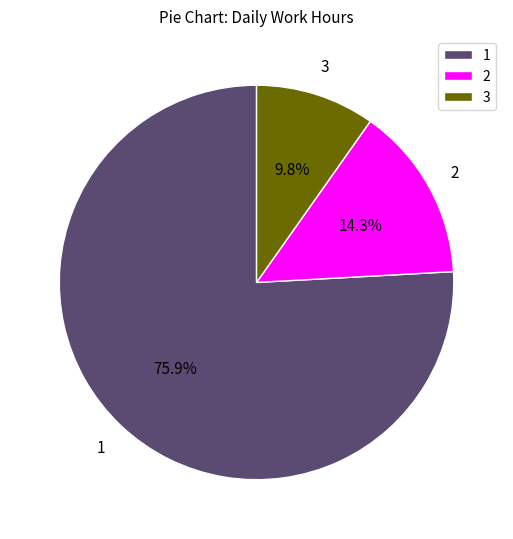

Is there any slice that represents more than half of the pie?

Yes